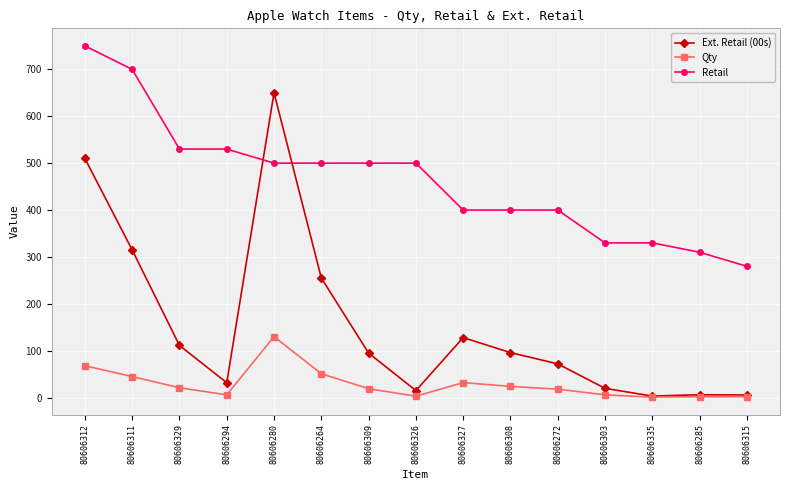

At which label does Qty first exceed 19?

80606312